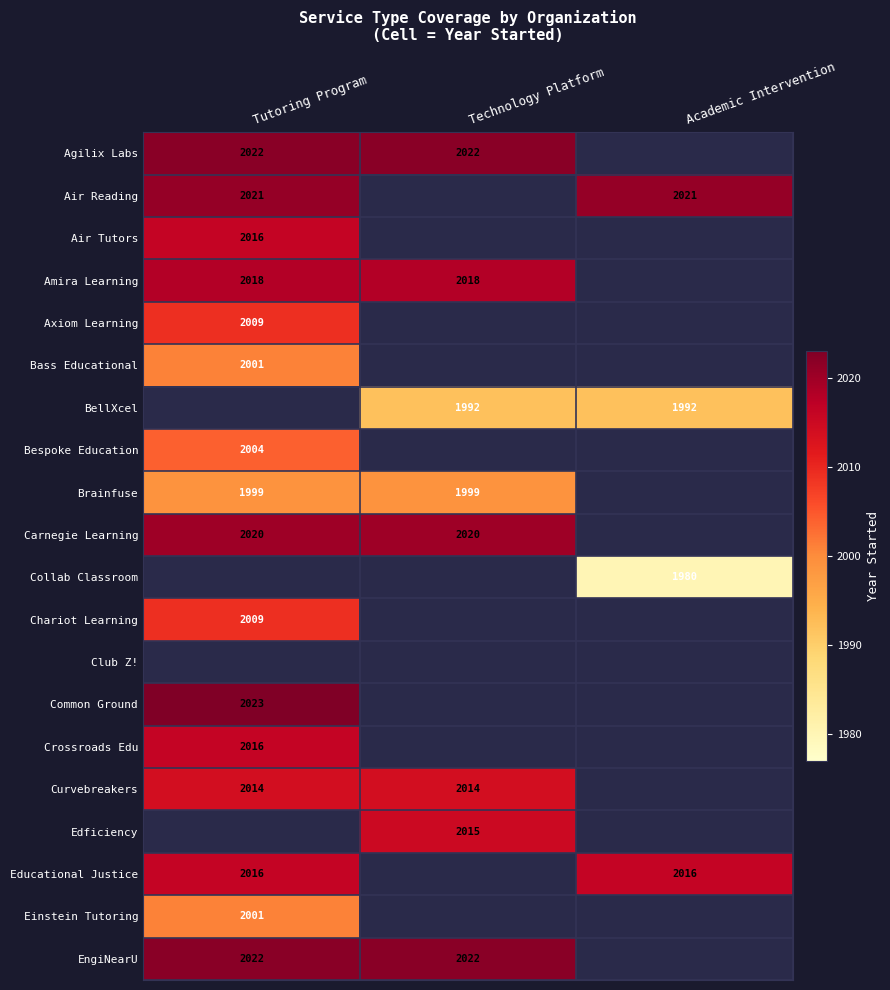

True or false: BellXcel has a value of 1992 at Technology Platform.

True